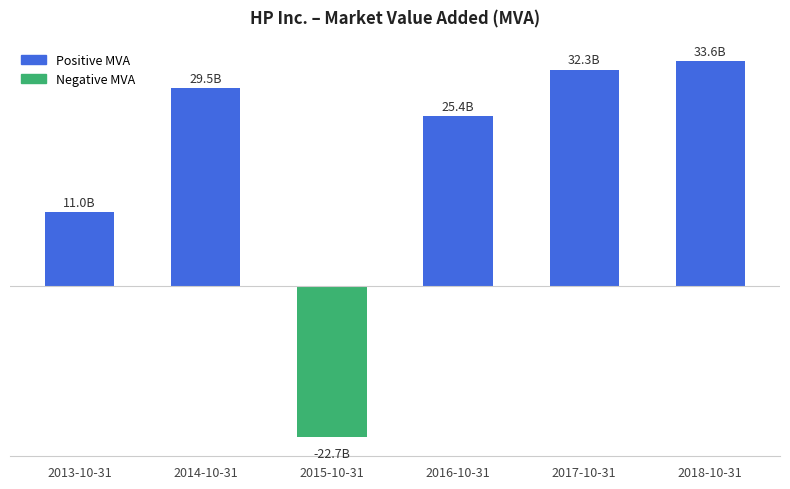

What is the greatest value displayed?

33562